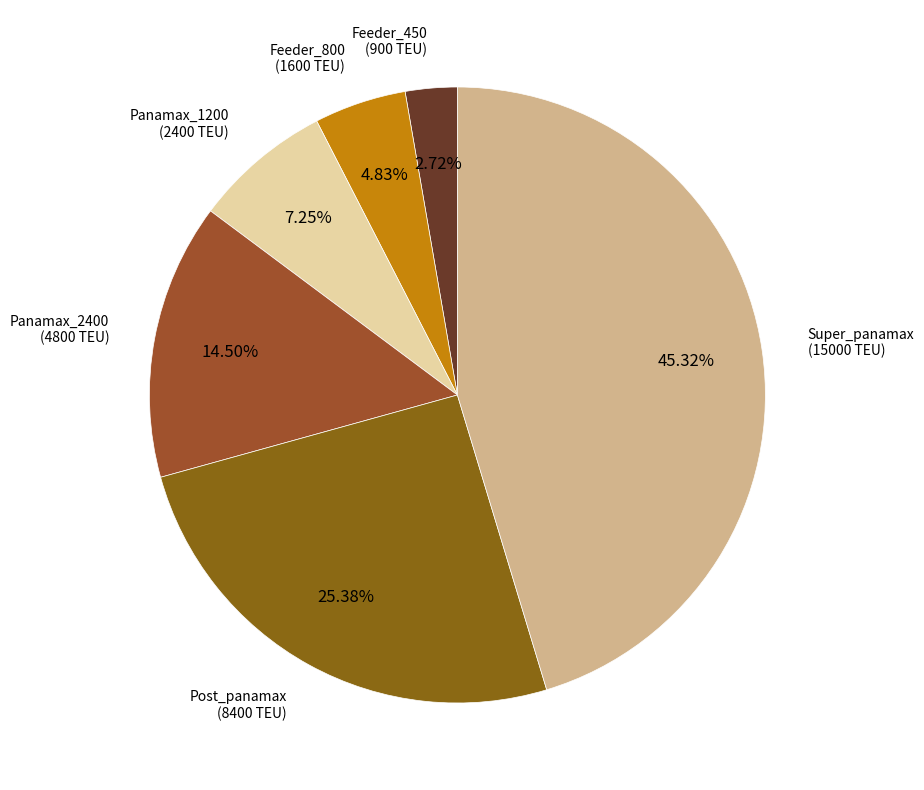

To the nearest percent, what is the average slice percentage?

17%